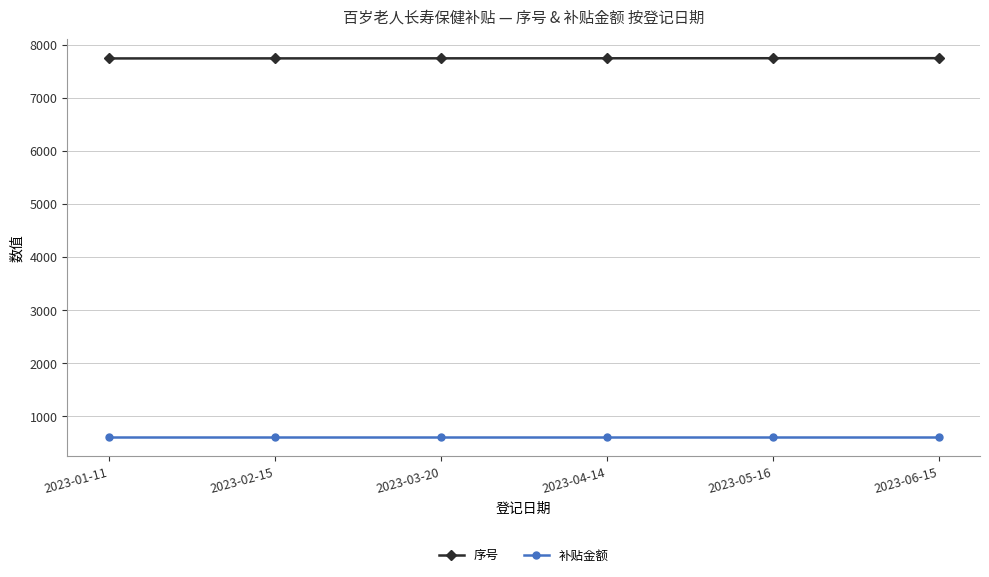

Does the chart have visible grid lines?

Yes